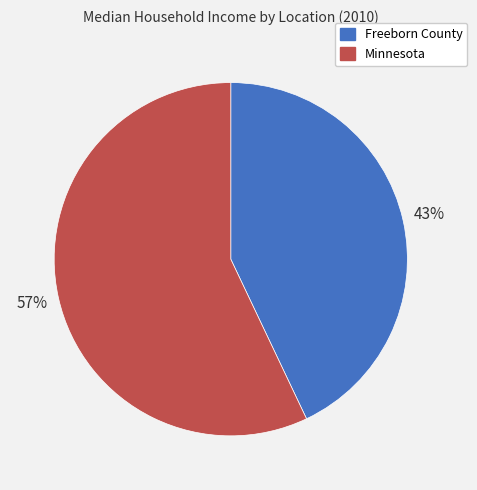

How many slices are in this pie chart?

2